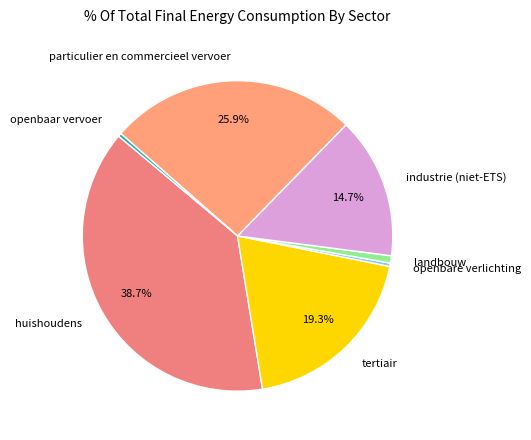

What is the largest slice in the pie chart?

huishoudens